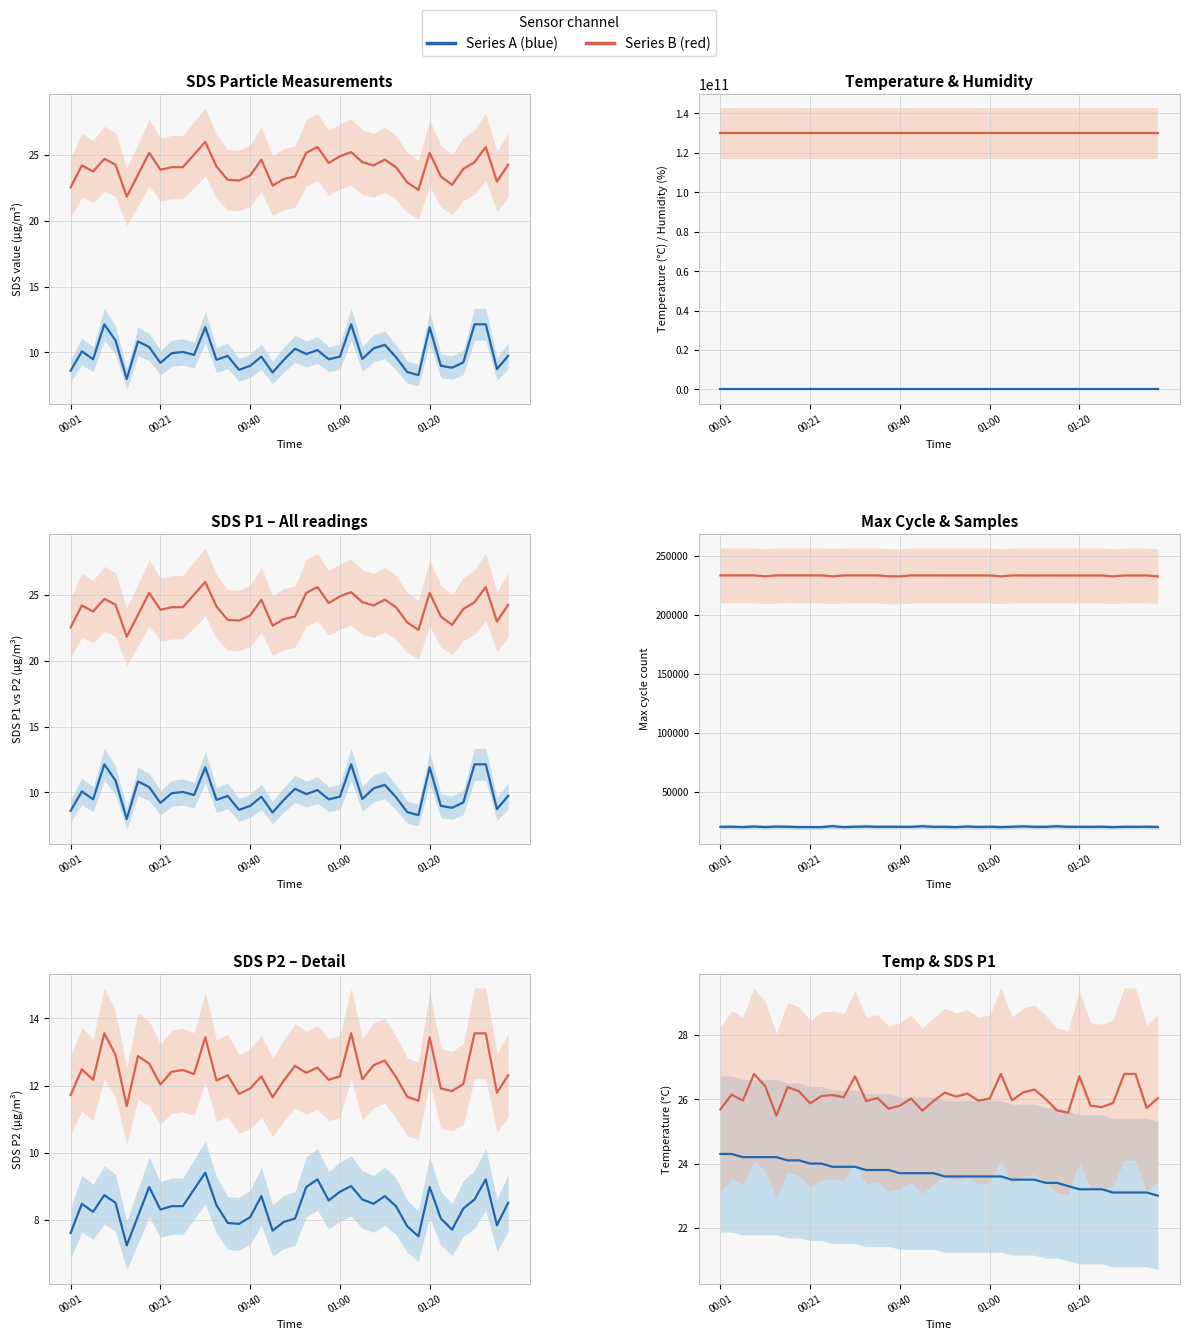

Reading left to right, extract all data points from this chart.

SDS_P1: 25.7	26.1	26.0	26.8	26.4	25.5	26.4	26.3	25.9	26.1	26.1	26.1	26.7	25.9	26.0	25.7	25.8	26.0	25.6	25.9	26.2	26.1	26.2	26.0	26.0	26.8	26.0	26.2	26.3	26.0	25.7	25.6	26.7	25.8	25.8	25.9	26.8	26.8	25.7	26.0
SDS_P2: 7.6	8.5	8.2	8.7	8.5	7.2	8.1	9.0	8.3	8.4	8.4	8.9	9.4	8.4	7.9	7.9	8.1	8.7	7.7	7.9	8.0	9.0	9.2	8.6	8.8	9.0	8.6	8.5	8.7	8.4	7.8	7.5	9.0	8.0	7.7	8.3	8.6	9.2	7.8	8.5
Temp: 24.3	24.3	24.2	24.2	24.2	24.2	24.1	24.1	24.0	24.0	23.9	23.9	23.9	23.8	23.8	23.8	23.7	23.7	23.7	23.7	23.6	23.6	23.6	23.6	23.6	23.6	23.5	23.5	23.5	23.4	23.4	23.3	23.2	23.2	23.2	23.1	23.1	23.1	23.1	23.0
Humidity: 129870000122.9	129870000122.9	129870000122.9	129870000122.9	129870000122.9	129870000122.9	129870000122.9	129870000122.9	129870000122.9	129870000122.9	129870000122.9	129870000122.9	129870000122.9	129870000122.9	129870000122.9	129870000122.9	129870000122.9	129870000122.9	129870000122.9	129870000122.9	129870000122.9	129870000122.9	129870000122.9	129870000122.9	129870000122.9	129870000122.9	129870000122.9	129870000122.9	129870000122.9	129870000122.9	129870000122.9	129870000122.9	129870000122.9	129870000122.9	129870000122.9	129870000122.9	129870000122.9	129870000122.9	129870000122.9	129870000122.9
Max_cycle: 20452.0	20520.0	20203.0	20701.0	20240.0	20625.0	20496.0	20204.0	20204.0	20175.0	21026.0	20176.0	20529.0	20733.0	20451.0	20491.0	20453.0	20408.0	20951.0	20425.0	20438.0	20173.0	20718.0	20282.0	20526.0	20190.0	20514.0	20796.0	20456.0	20399.0	20936.0	20451.0	20431.0	20375.0	20502.0	20183.0	20450.0	20407.0	20511.0	20298.0
Samples: 233340.0	233355.7	233355.5	233348.5	232577.7	233336.7	233352.1	233333.9	233344.8	233330.4	232555.4	233328.2	233330.1	233325.7	233328.2	232552.9	232553.4	233316.6	233316.5	233314.8	233310.9	233304.4	233299.1	233296.7	233303.3	232532.6	233304.2	233297.0	233266.8	233293.9	233284.8	233285.1	233281.5	233283.2	233278.2	232512.0	233271.8	233277.2	233268.7	232502.7